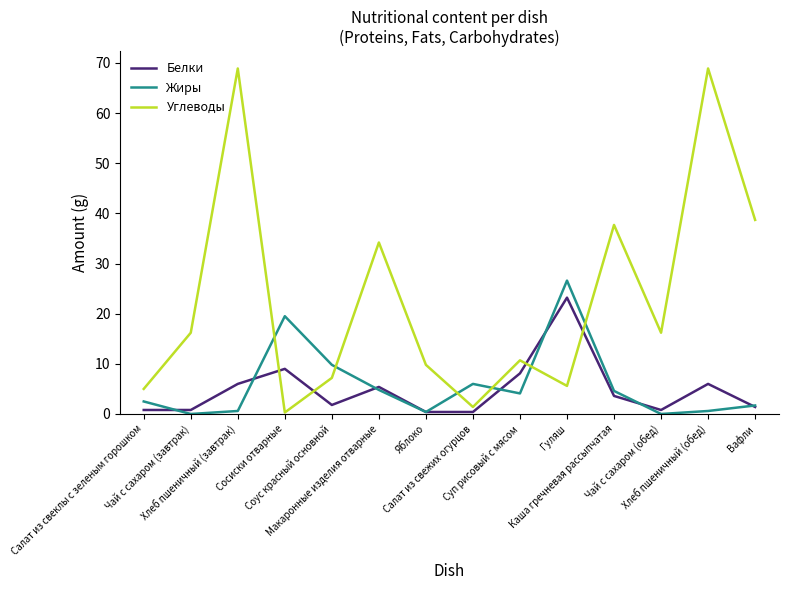

The value of Углеводы at Яблоко is 15.9. True or false?

False